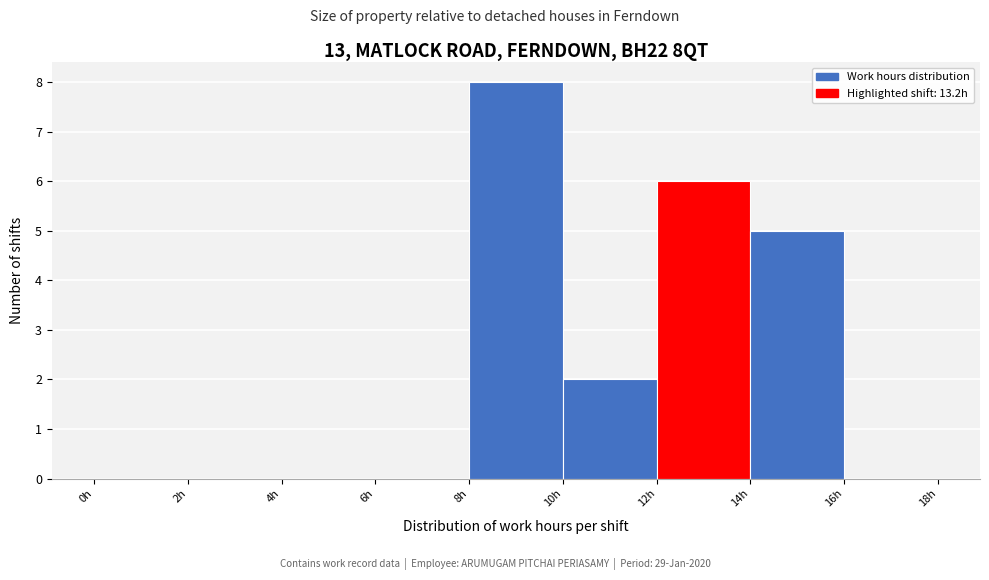

Reading left to right, transcribe this chart: for each bar, give the range it covers on the x-axis and its height. The values are not printed on the chart, so give them approximately, as read against the axis.

0 to 2: 0
2 to 4: 0
4 to 6: 0
6 to 8: 0
8 to 10: 8
10 to 12: 2
12 to 14: 6
14 to 16: 5
16 to 18: 0